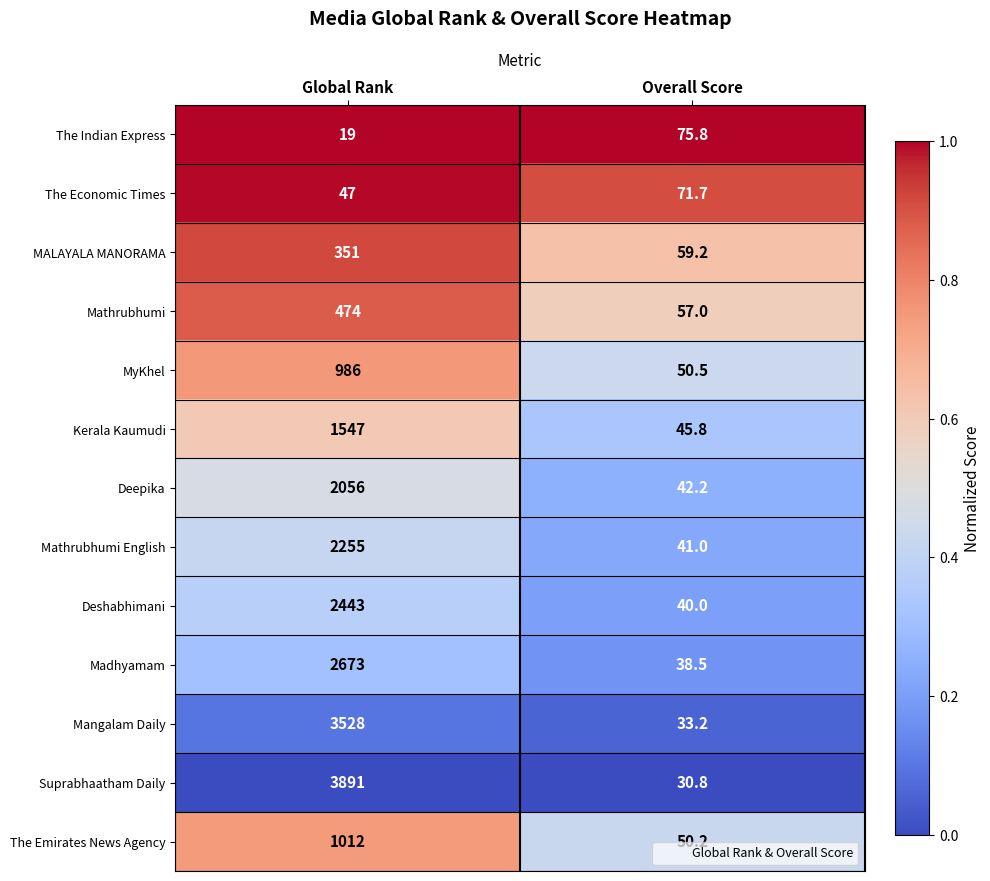

Reading left to right, list all the values displayed in this chart.

The Indian Express: 19.0	75.8
The Economic Times: 47.0	71.7
MALAYALA MANORAMA: 351.0	59.2
Mathrubhumi: 474.0	57.0
MyKhel: 986.0	50.5
Kerala Kaumudi: 1547.0	45.8
Deepika: 2056.0	42.2
Mathrubhumi English: 2255.0	41.0
Deshabhimani: 2443.0	40.0
Madhyamam: 2673.0	38.5
Mangalam Daily: 3528.0	33.2
Suprabhaatham Daily: 3891.0	30.8
The Emirates News Agency: 1012.0	50.2